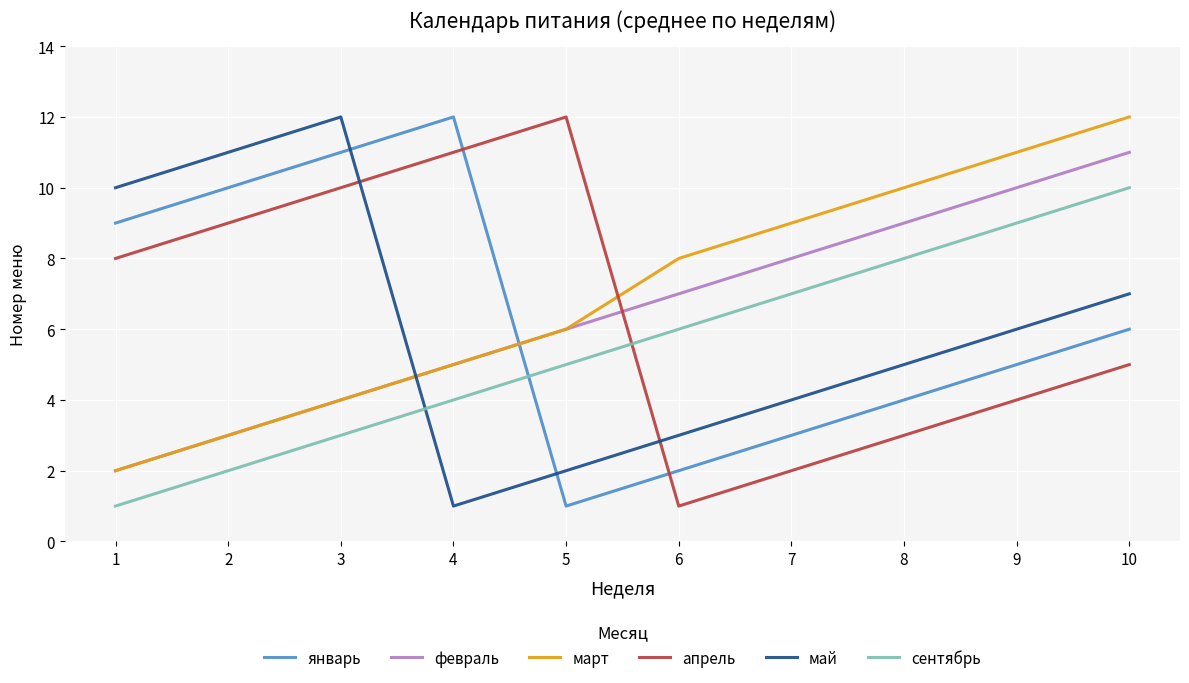

True or false: май has more than 2 points higher than both neighbors.

False